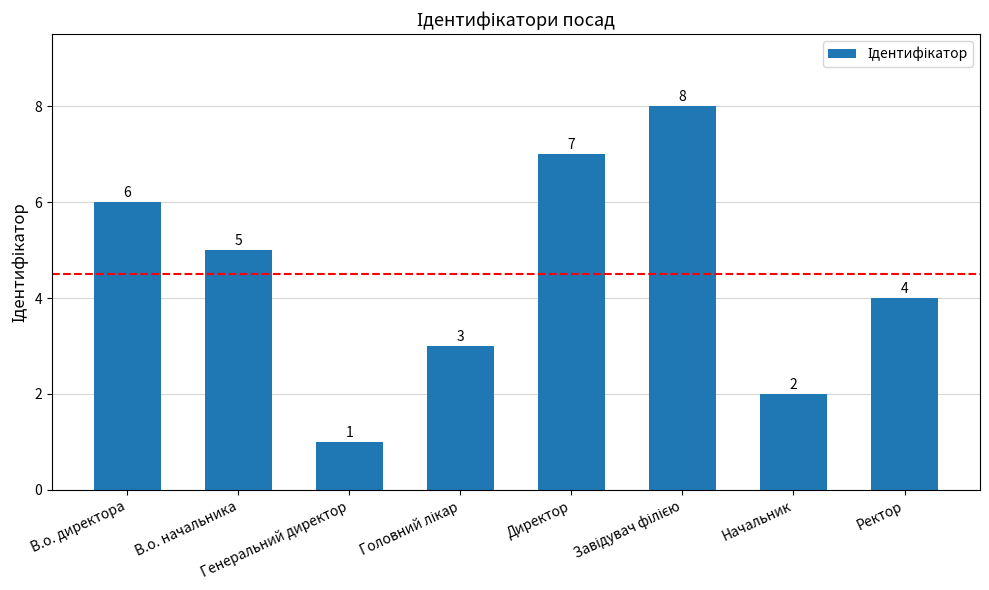

At which label is the value closest to 4?

Ректор